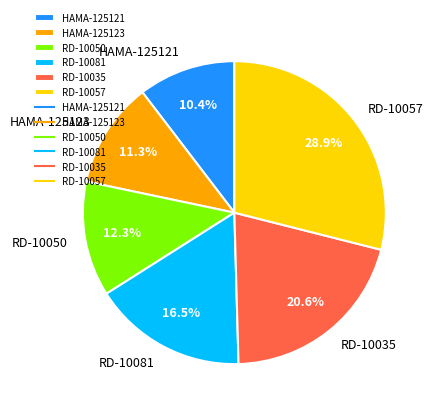

How many segments does this pie chart have?

6